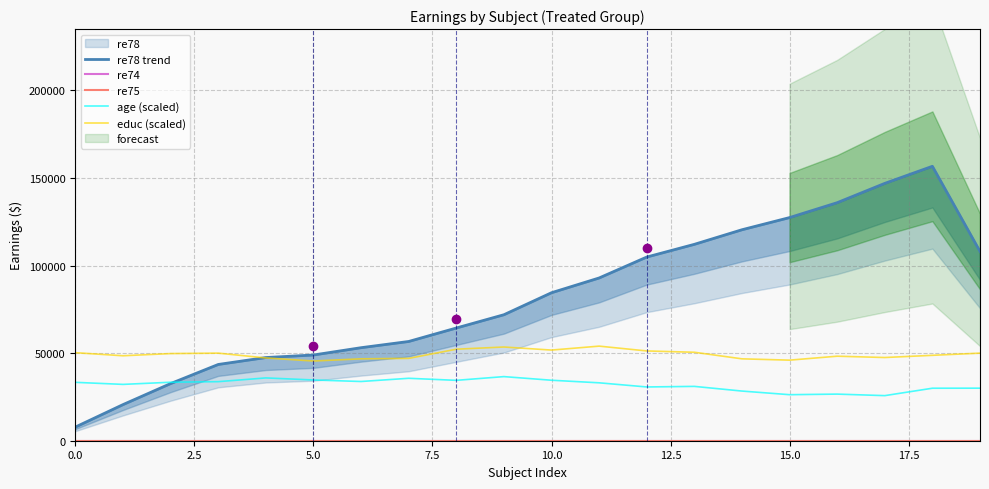

What position from the right is 13?

7